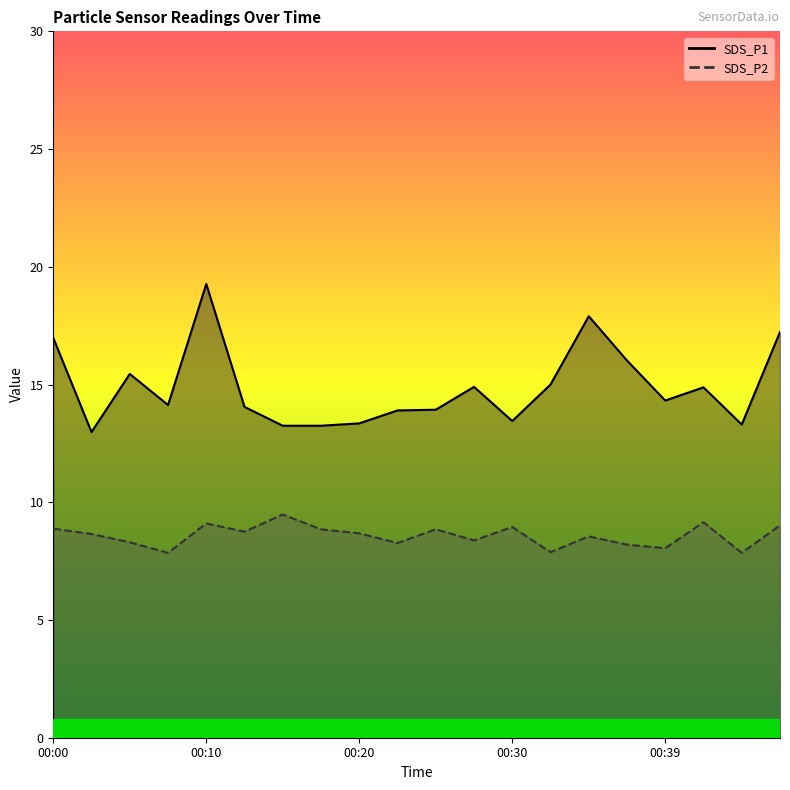

What is the sum of all SDS_P1 values?

297.5